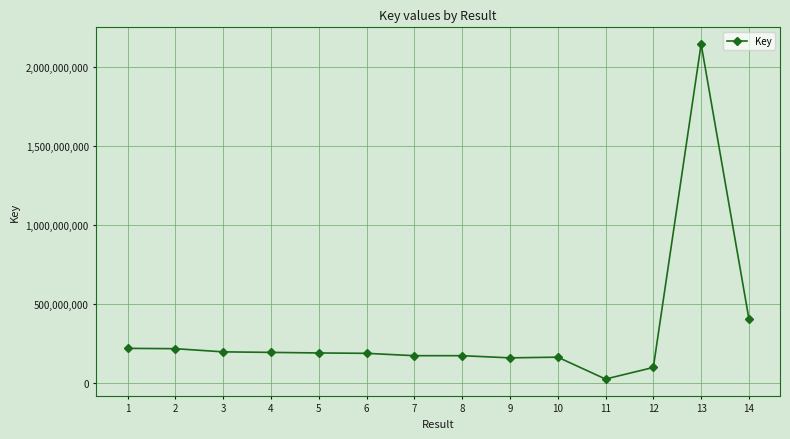

Which category has the lowest value across all series?

11